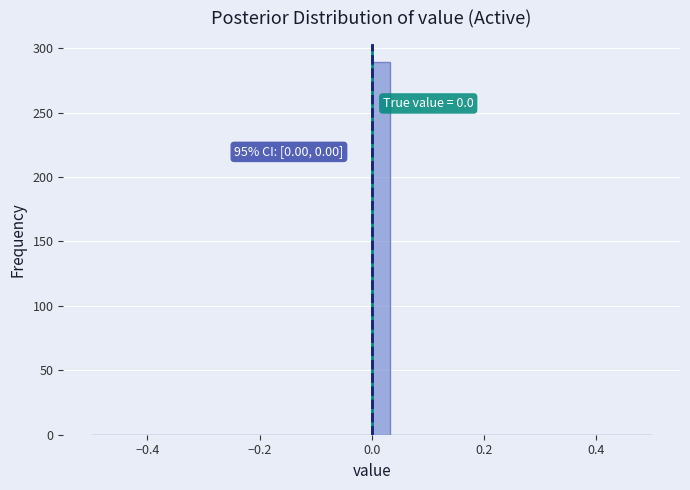

Around what value on the x-axis is the tallest bar? Give the approximate position of its centre, as read against the axis.

0.02